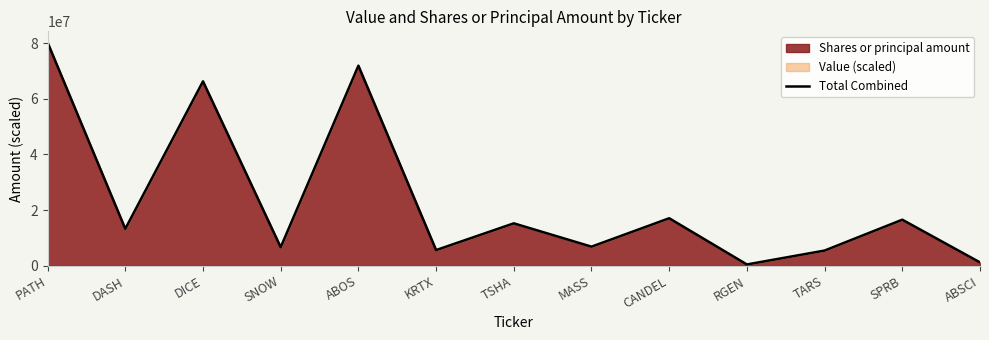

What is the difference between the maximum and minimum values?

79769886.8